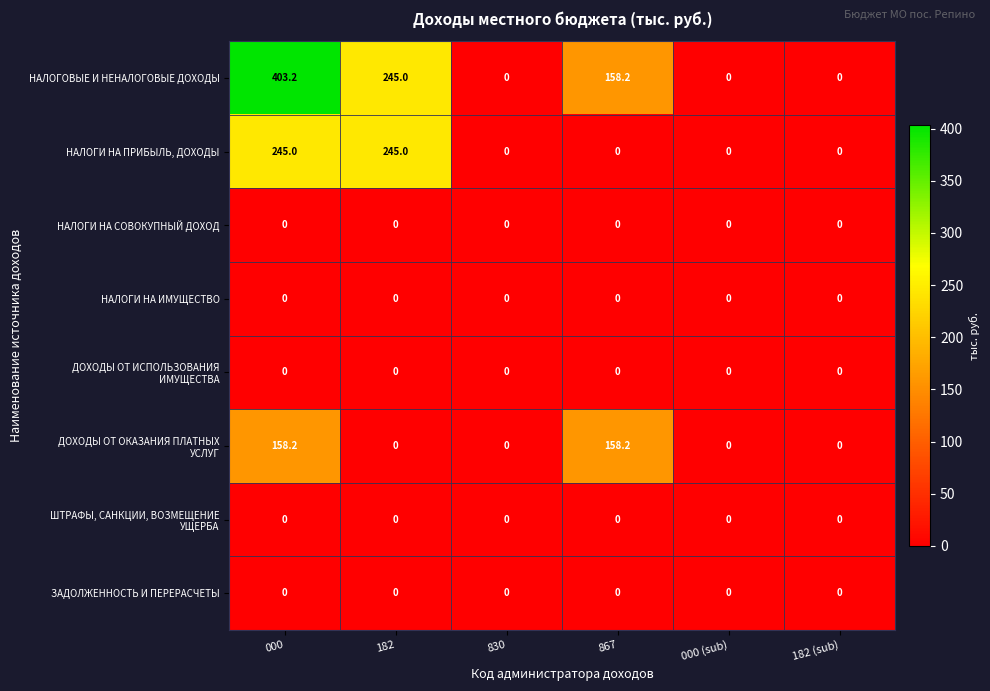

Between 182 and 867, which series saw the biggest shift?

НАЛОГИ НА ПРИБЫЛЬ, ДОХОДЫ